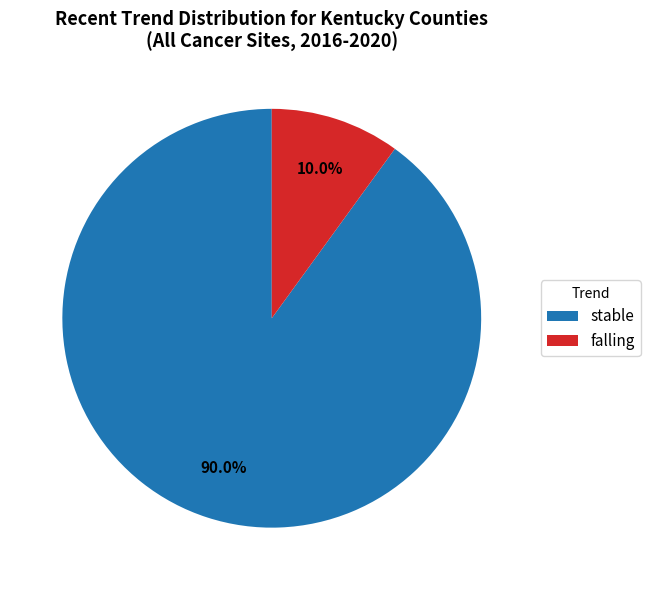

What percentage is the stable slice, to the nearest percent?

90%